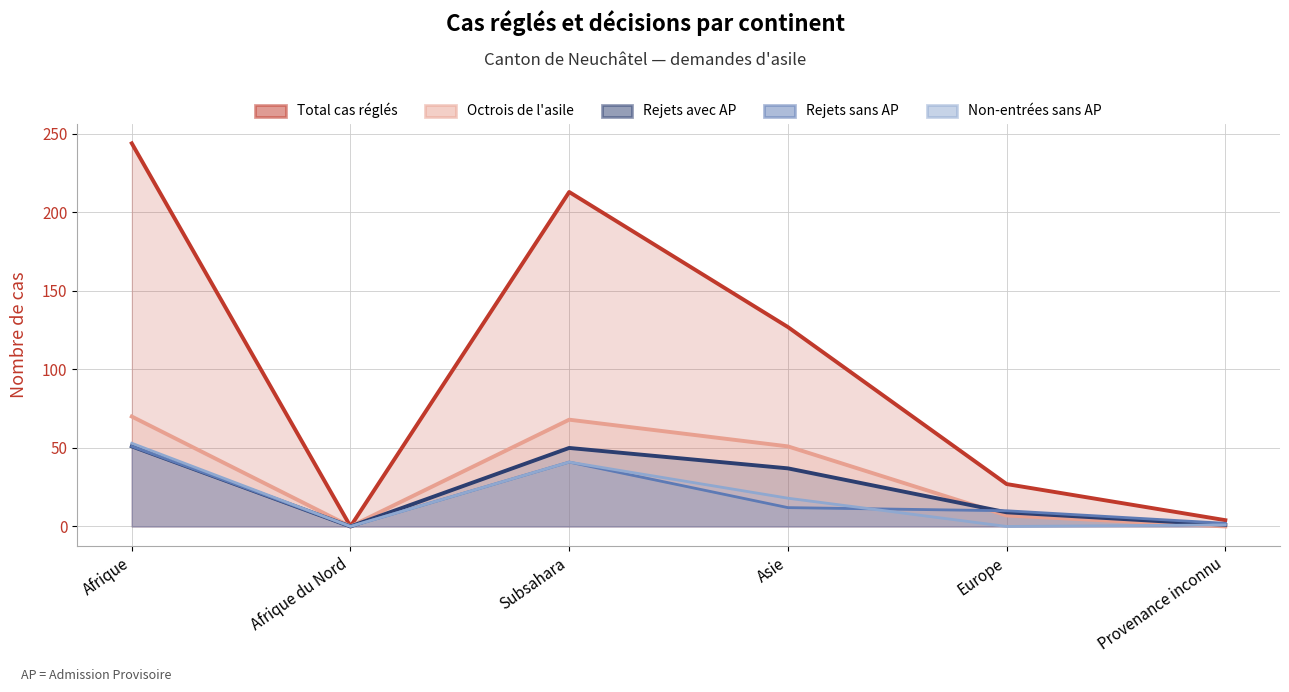

How many categories are shown in the chart?

6